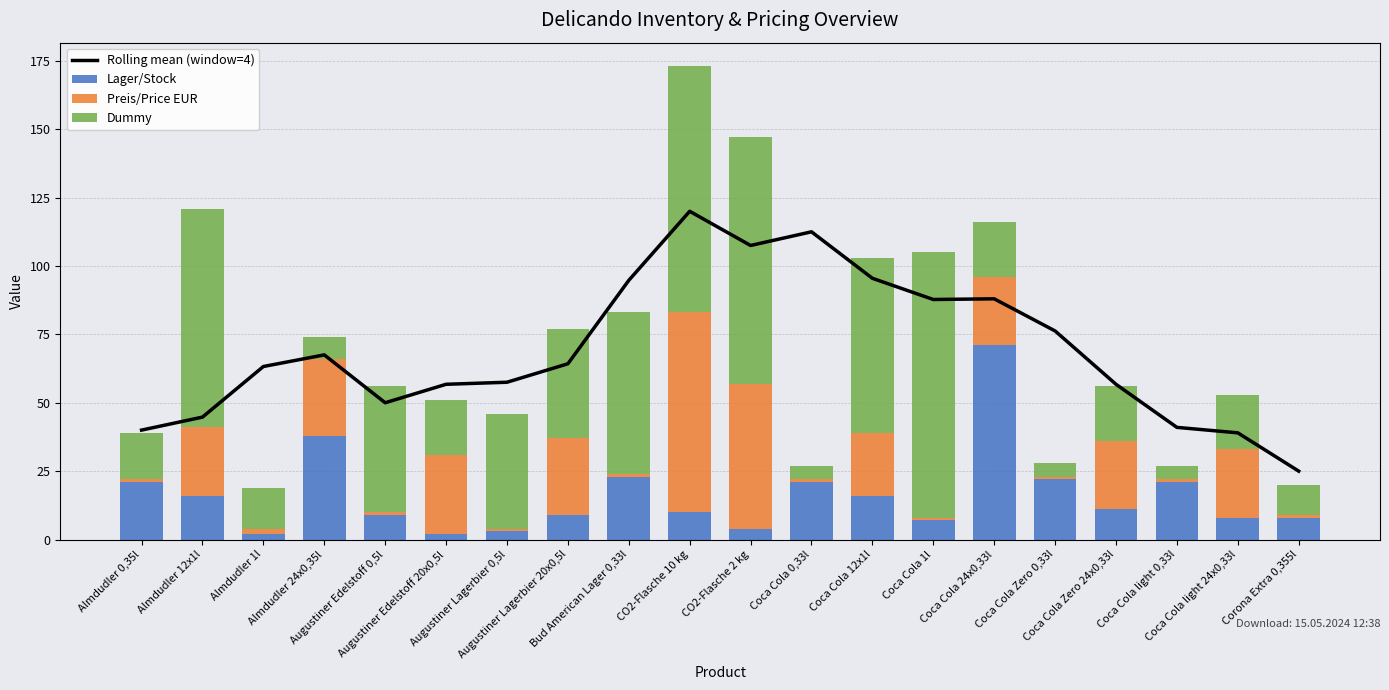

How many groups of bars are there?

20